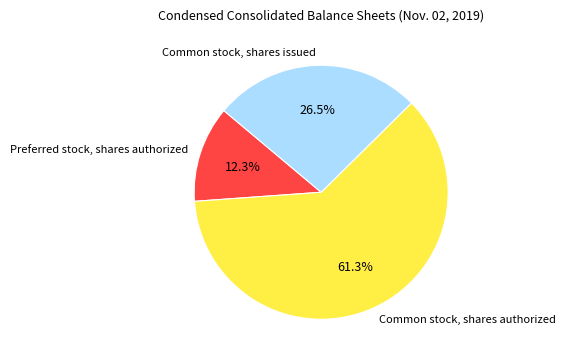

Rank the categories by value from highest to lowest.

Common stock, shares authorized, Common stock, shares issued, Preferred stock, shares authorized